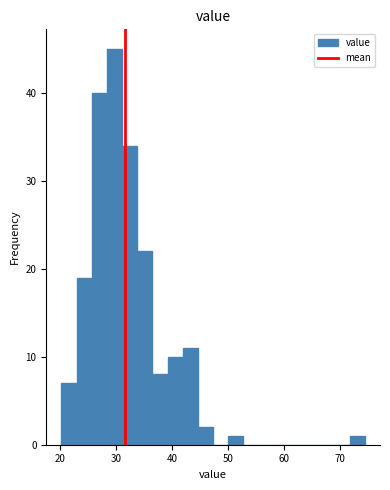

Around what value on the x-axis is the tallest bar? Give the approximate position of its centre, as read against the axis.

30